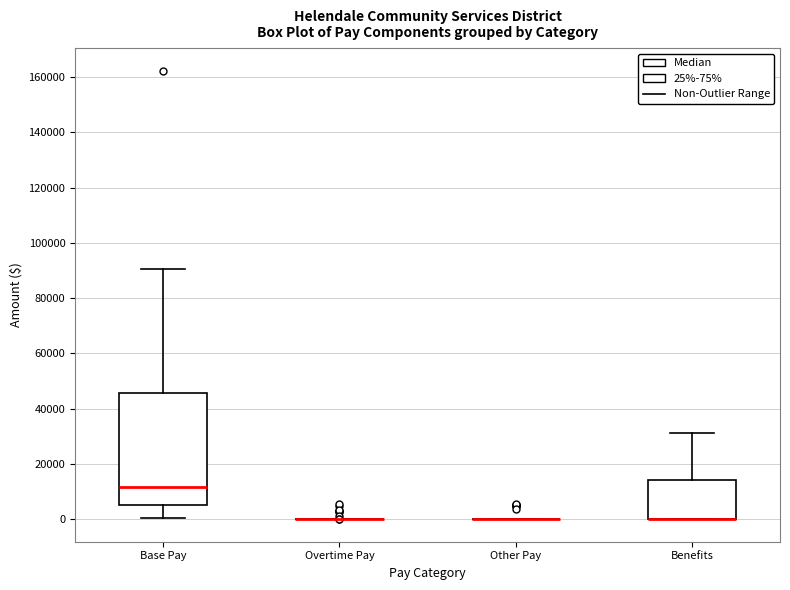

Reading left to right, read every box against the y-axis: the position of its median line, the range the box covers, and the ends of its whiskers. The values are not printed on the chart, so give them approximately, as read against the axis.

Base Pay: median 12000, box 6000 to 46000, whiskers 0 to 90000
Overtime Pay: box collapsed to a line at 0, whiskers 0 to 0
Other Pay: box collapsed to a line at 0, whiskers 0 to 0
Benefits: median 0 (drawn on the box's lower edge), box 0 to 14000, whiskers 0 to 32000